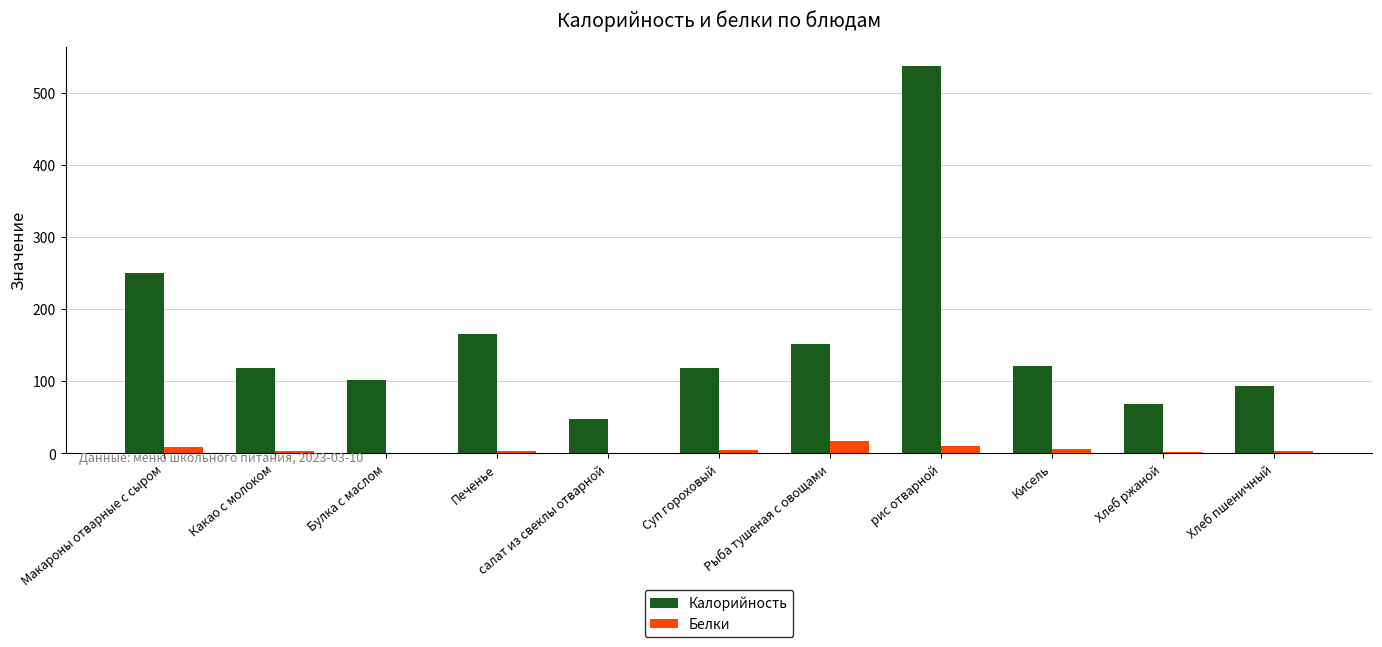

True or false: Белки has a value of 17.2 at Рыба тушеная с овощами.

True